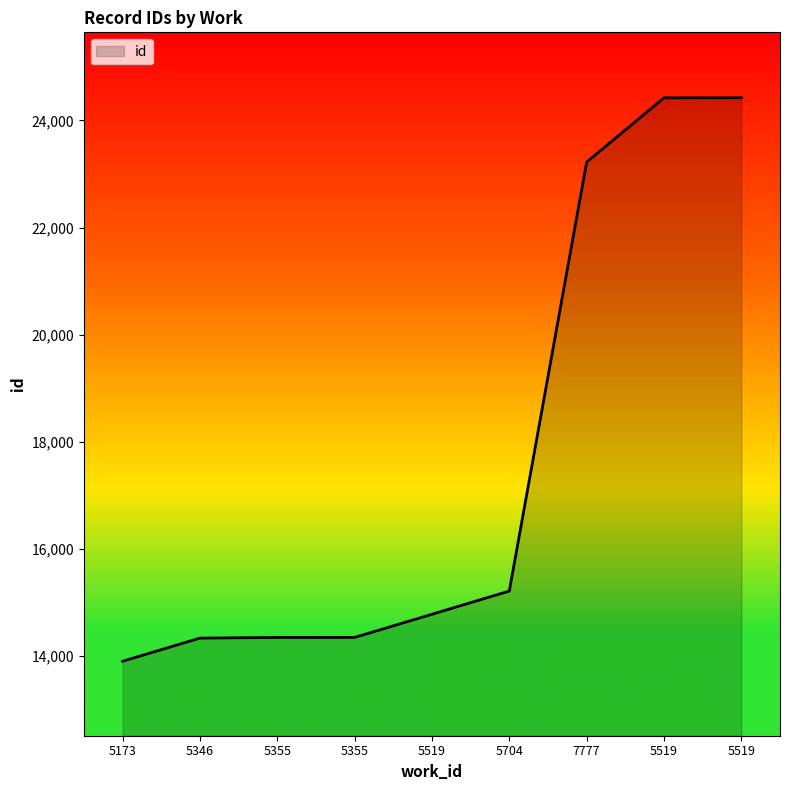

Does the chart have visible grid lines?

No